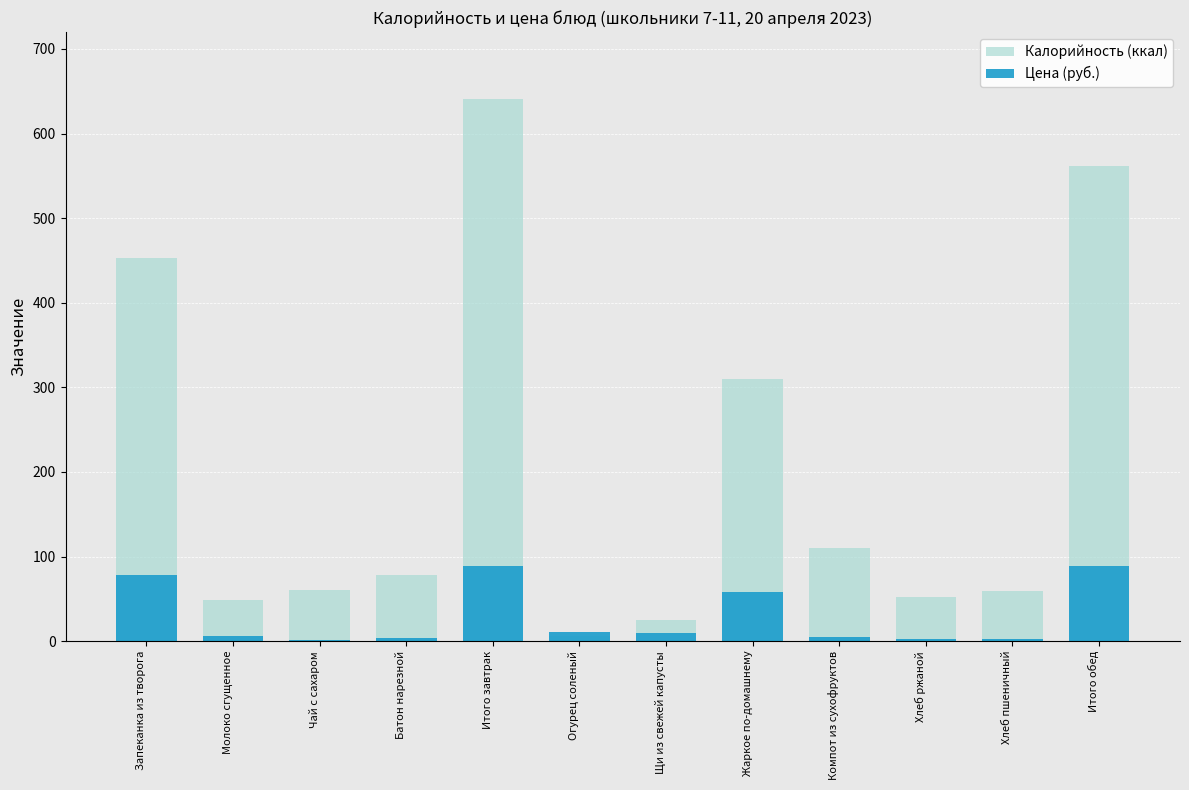

What is the lowest value of the Калорийность (ккал) series?

6.5